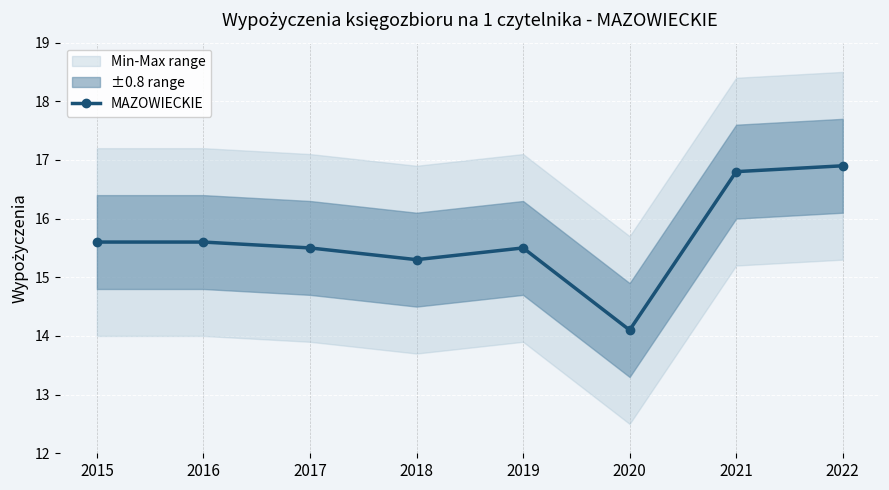

List the labels in order of value, largest first.

2022, 2021, 2015, 2016, 2017, 2019, 2018, 2020